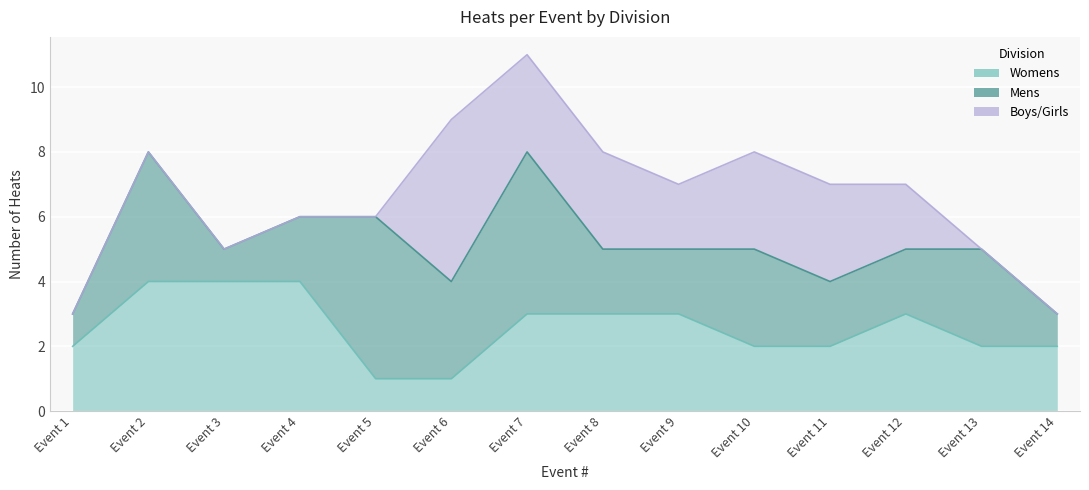

At which label is Boys/Girls closest to 2?

Event 9